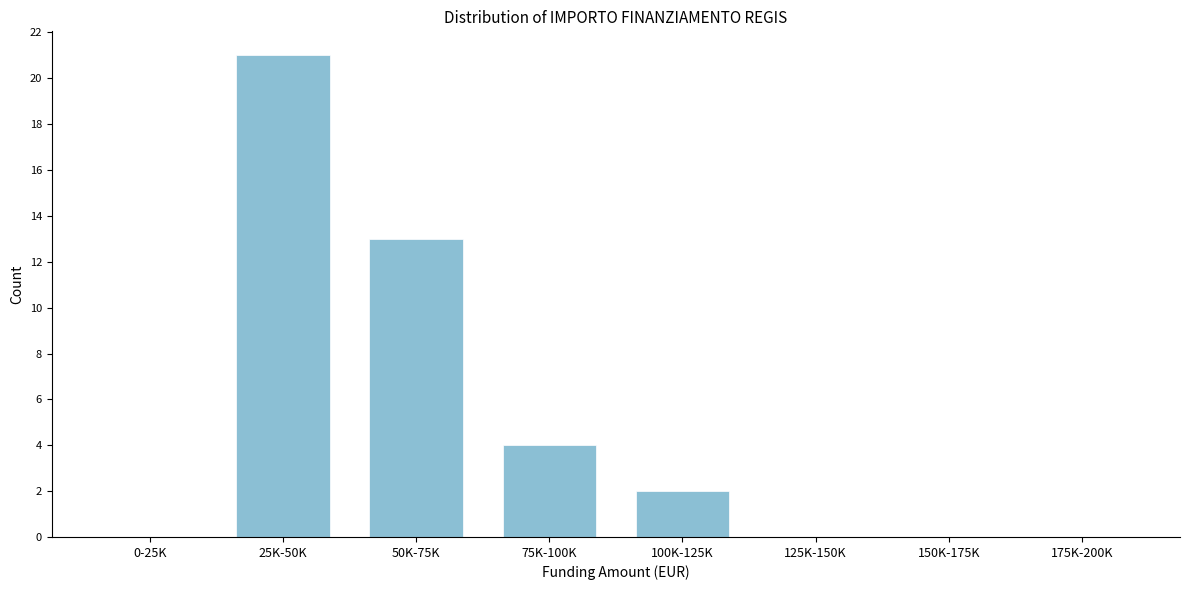

Reading left to right, extract all data points from this chart.

0-25K=0	25K-50K=21	50K-75K=13	75K-100K=4	100K-125K=2	125K-150K=0	150K-175K=0	175K-200K=0